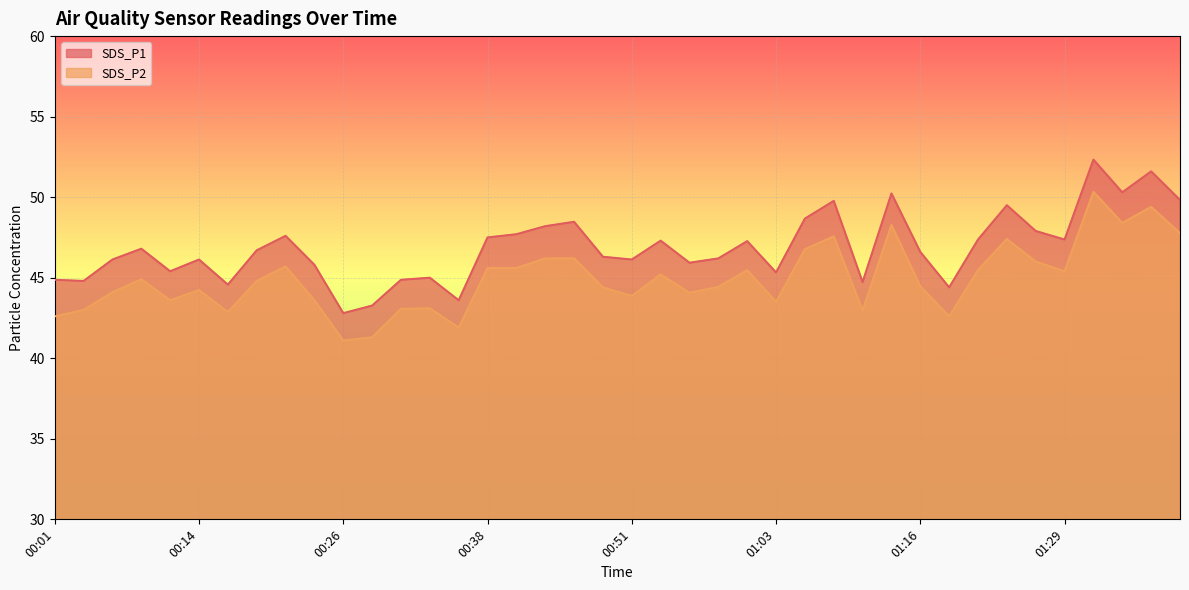

At which category does SDS_P2 reach its first local peak?

00:09